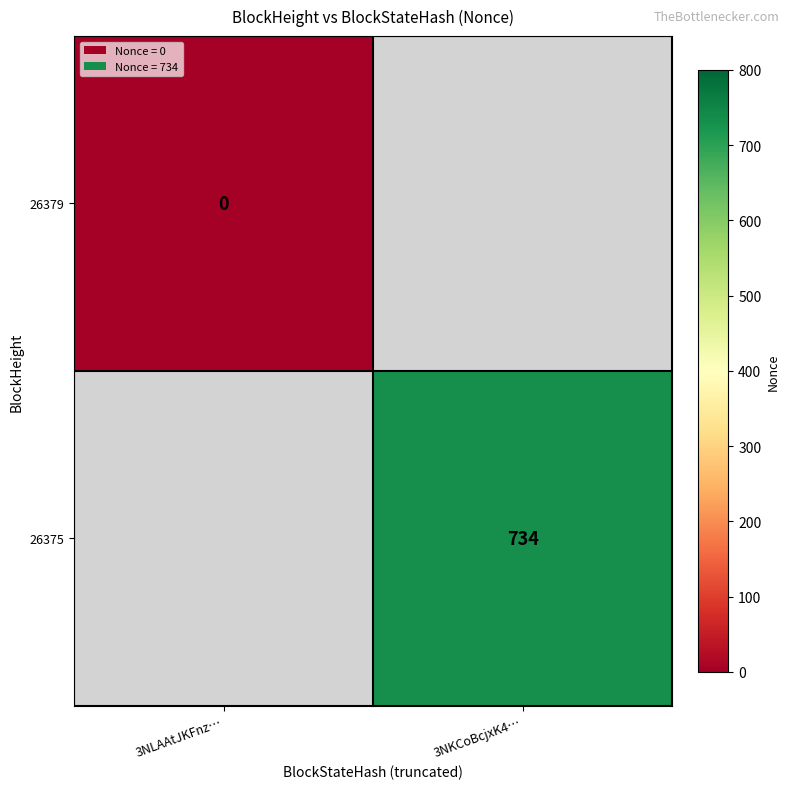

The 26375 series shows 734 at 3NKCoBcjxK4…. True or false?

True